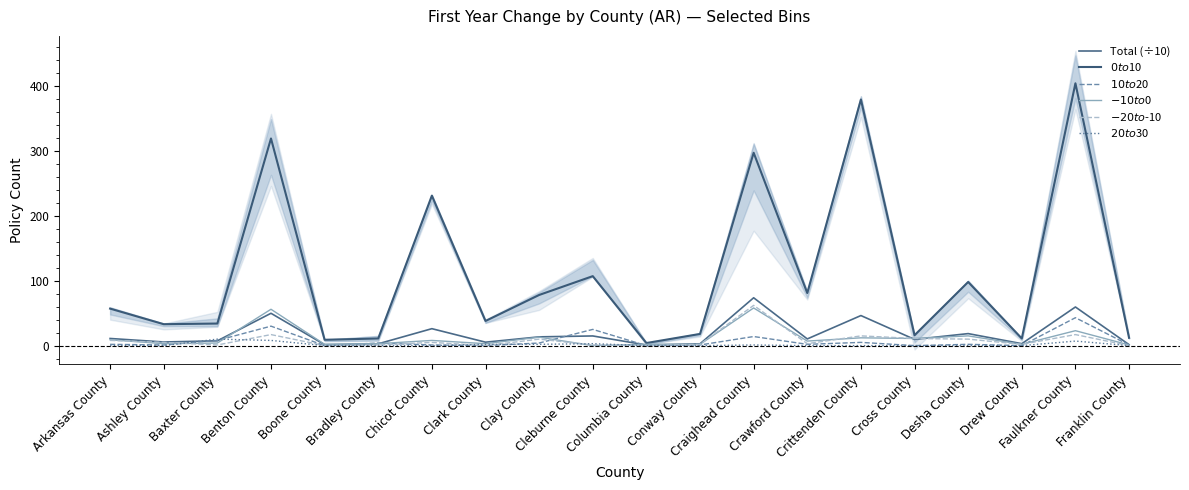

How many intersections are there between $-10 to $0 and $20 to $30?

4